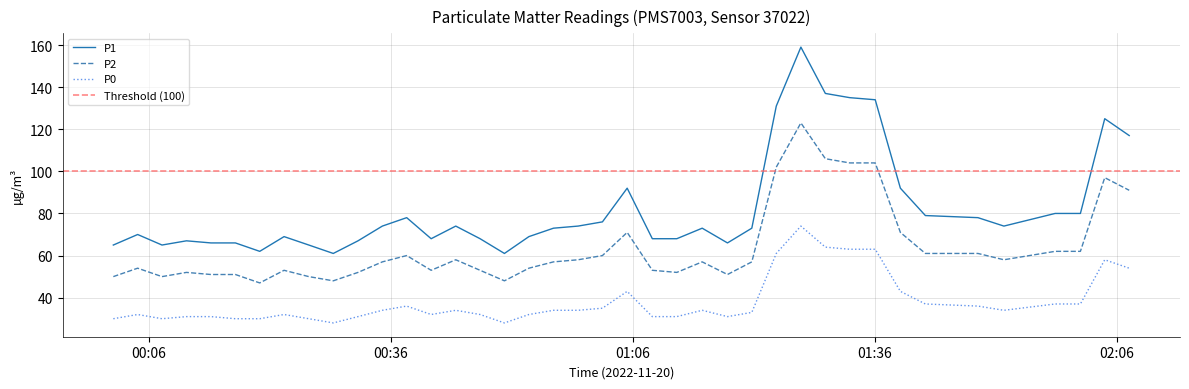

Rank the series at 2022-11-20T00:25:49 from highest to lowest value.

P1, P2, P0